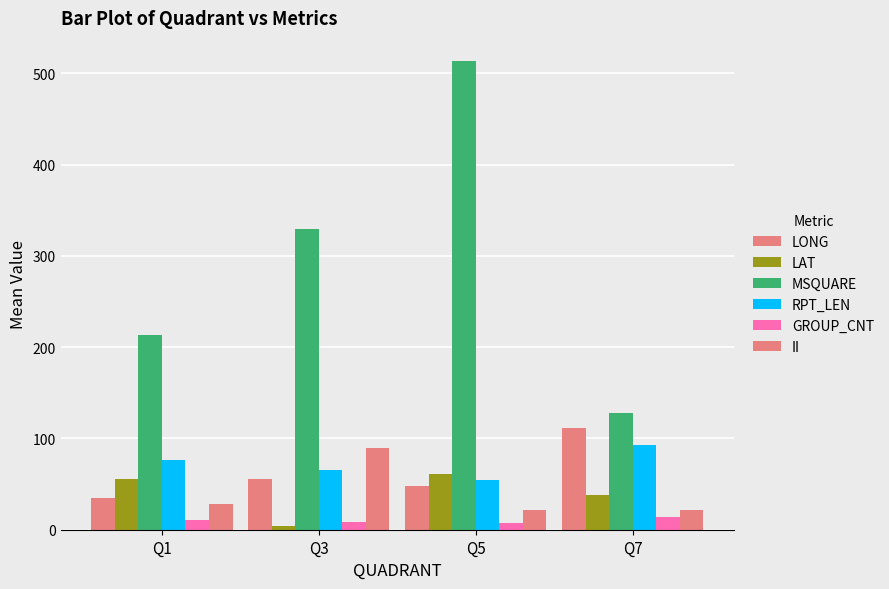

How many groups of bars are there?

4